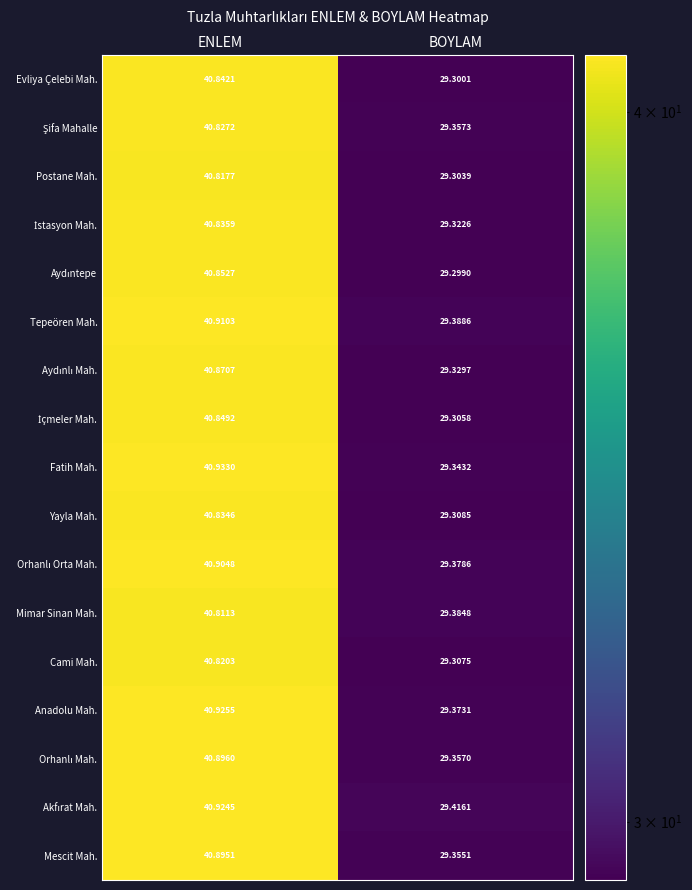

Rank the categories by Mescit Mah. value from lowest to highest.

BOYLAM, ENLEM